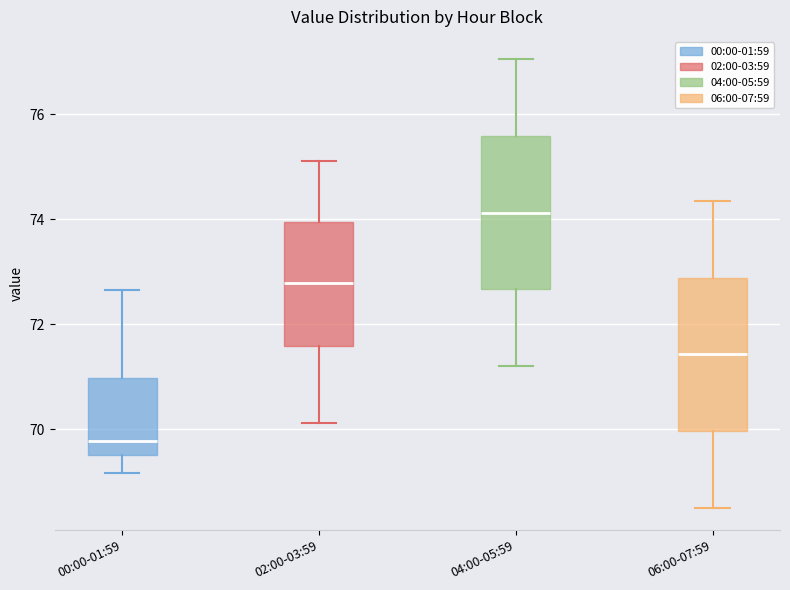

Where does the lower whisker of the box for 06:00-07:59 end on the y-axis? The values are not printed on the chart, so give them approximately, as read against the axis.

68.6